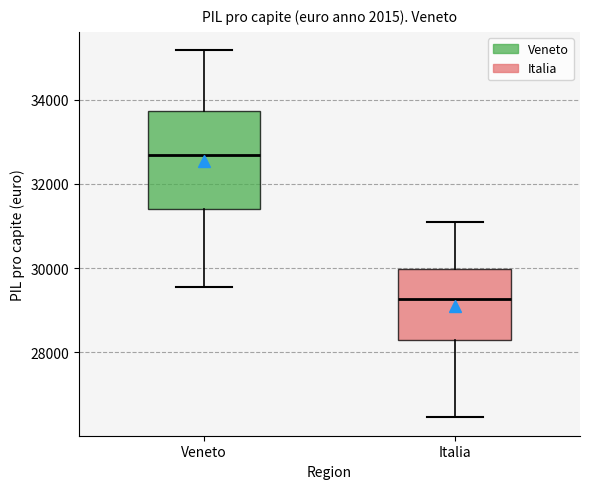

Reading left to right, transcribe this box plot: for each box, give where its median line is, the range the box spans, and where its two whiskers end, as read against the y-axis. The values are not printed on the chart, so give them approximately, as read against the axis.

Veneto: median 32600, box 31400 to 33800, whiskers 29600 to 35200
Italia: median 29200, box 28200 to 30000, whiskers 26400 to 31000